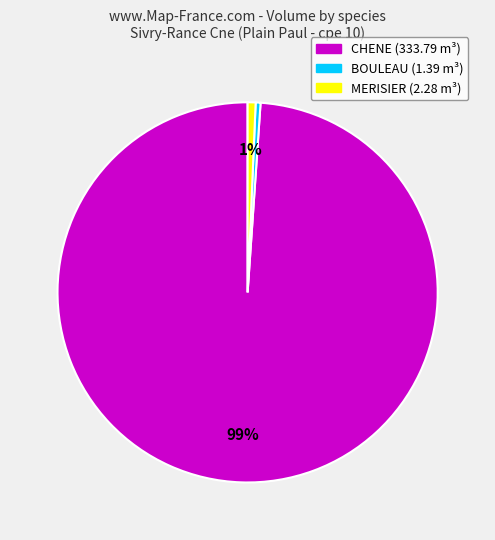

Combined, do MERISIER and CHENE account for over 50%?

Yes